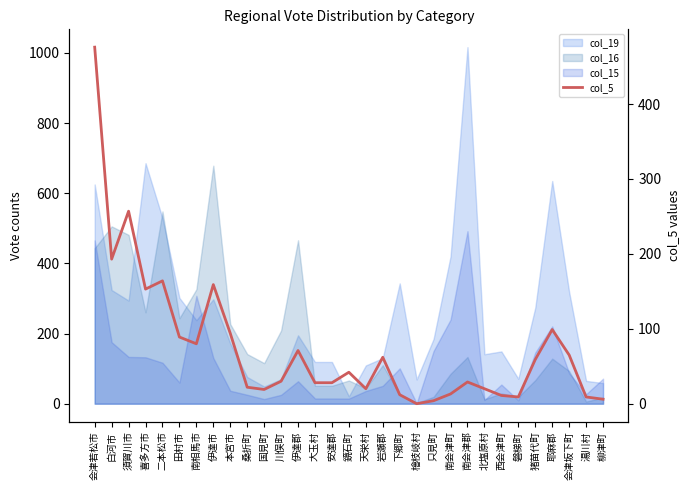

The chart shows a value of 2 at 柳津町. True or false?

False